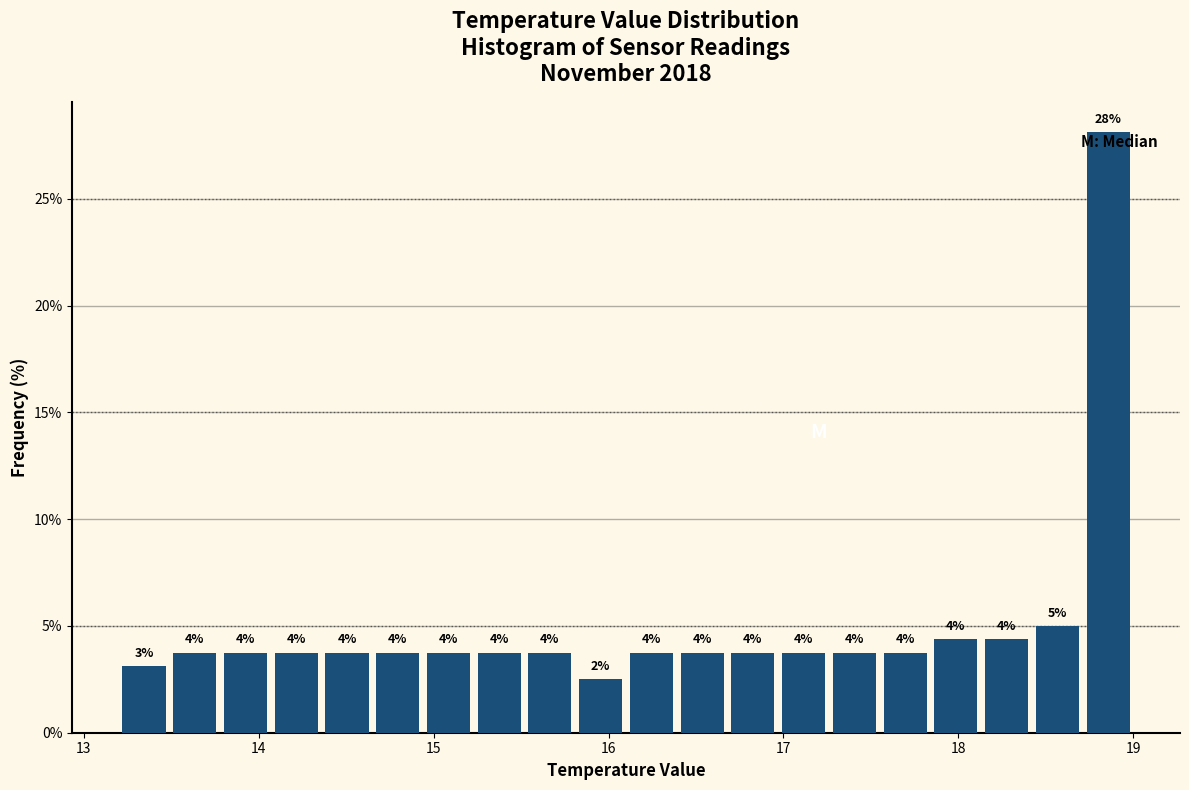

Read against the x-axis, roughly where is the centre of the tallest bar?

18.9